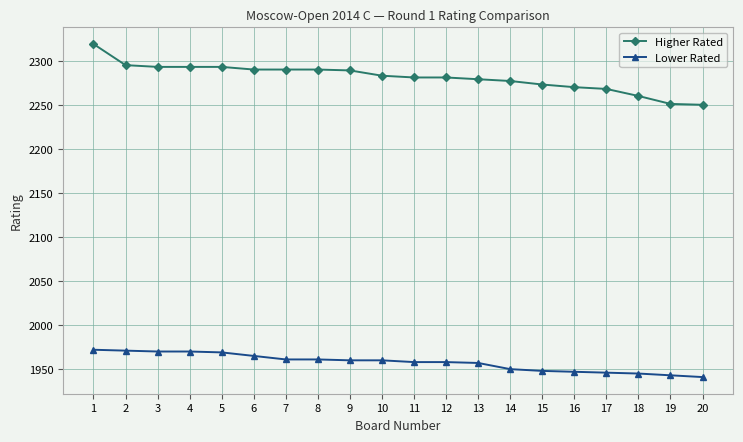

True or false: Lower Rated and Higher Rated intersect in this chart.

False